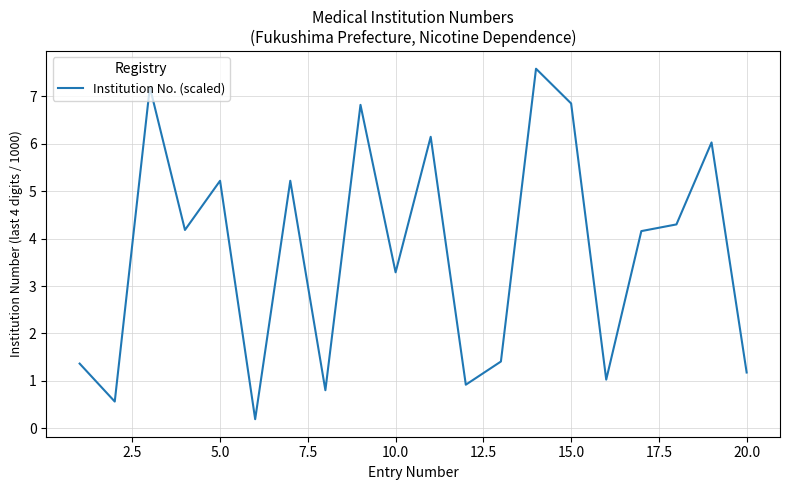

What is the difference between the maximum and minimum values?

7.4